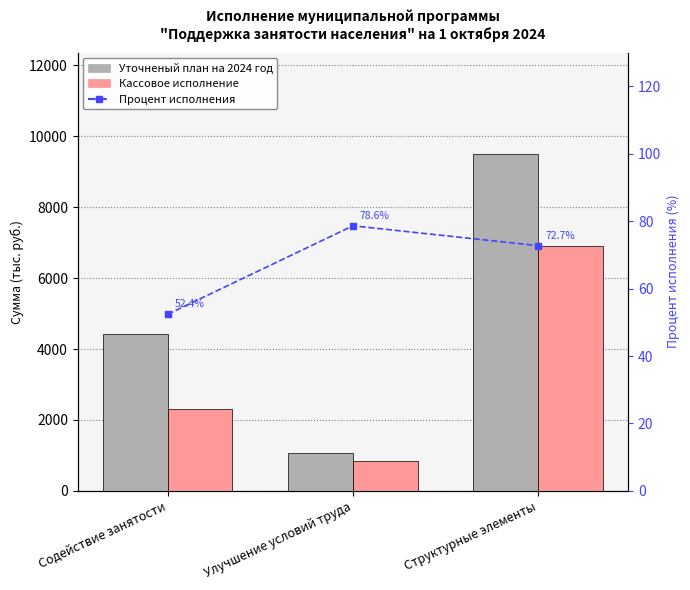

Reading right to left, transcribe all the data shown in this chart.

Уточненый план на 2024 год: Структурные элементы=9511.4	Улучшение условий труда=1077.8	Содействие занятости=4411.6
Кассовое исполнение: Структурные элементы=6915.8	Улучшение условий труда=847.4	Содействие занятости=2309.9
Процент исполнения: Структурные элементы=72.7	Улучшение условий труда=78.6	Содействие занятости=52.4